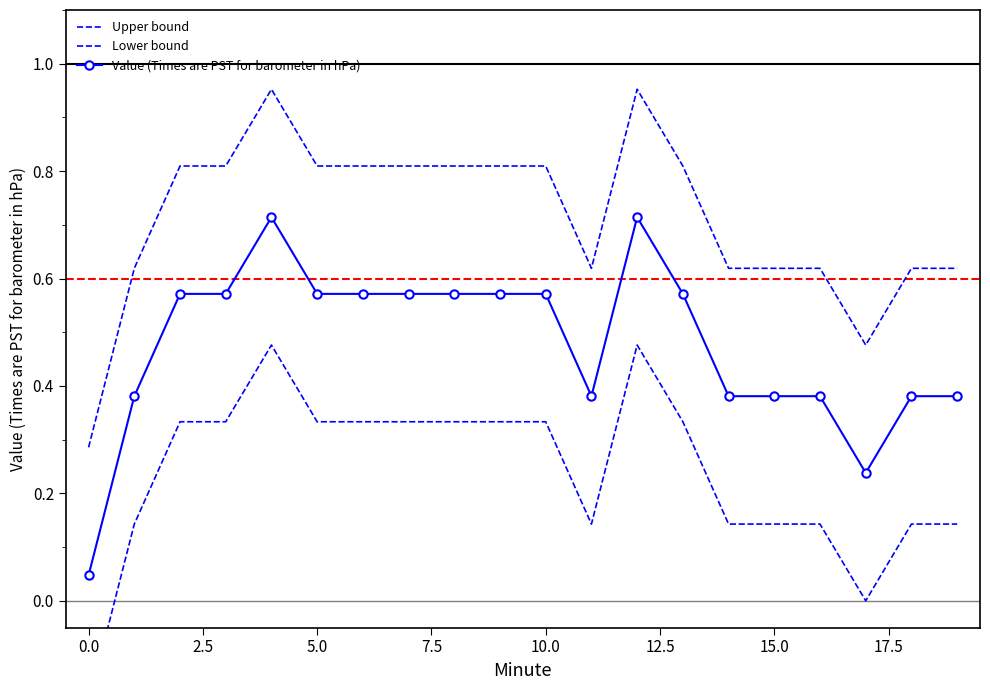

Rank the series by their average value, from lowest to highest.

Lower bound, Value (Times are PST for barometer in hPa), Upper bound